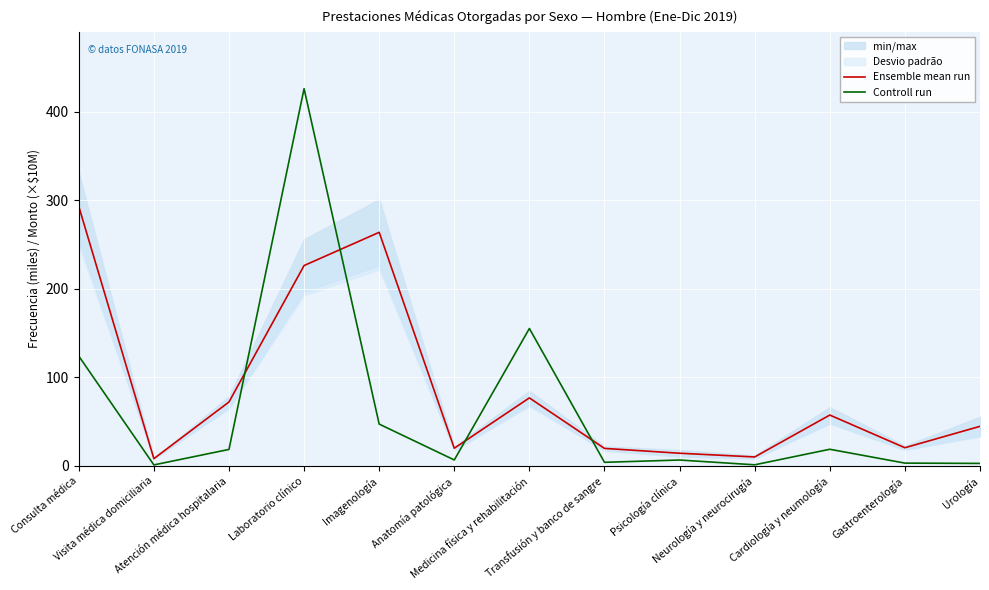

What is the minimum value for Ensemble mean run?

8.2